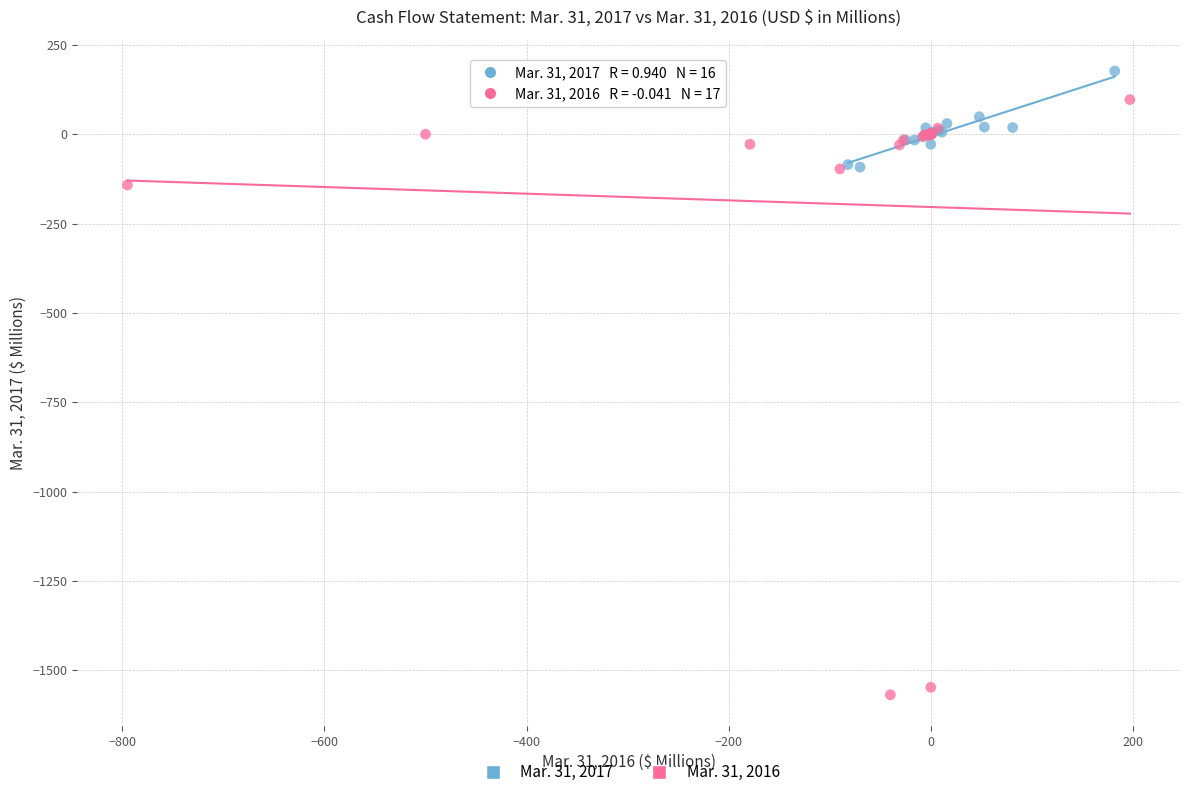

Which series reaches the minimum Y coordinate?

Mar. 31, 2016